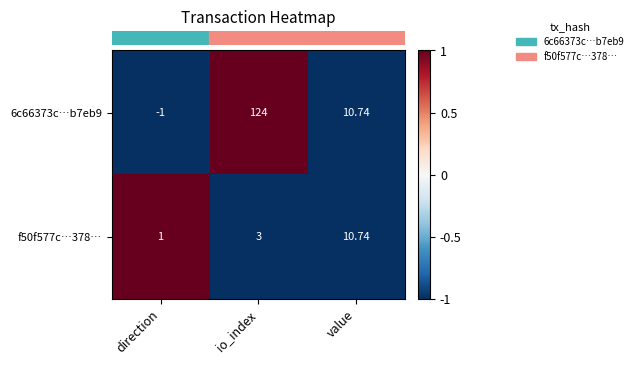

Between direction and value, which series saw the biggest shift?

6c66373c…b7eb9